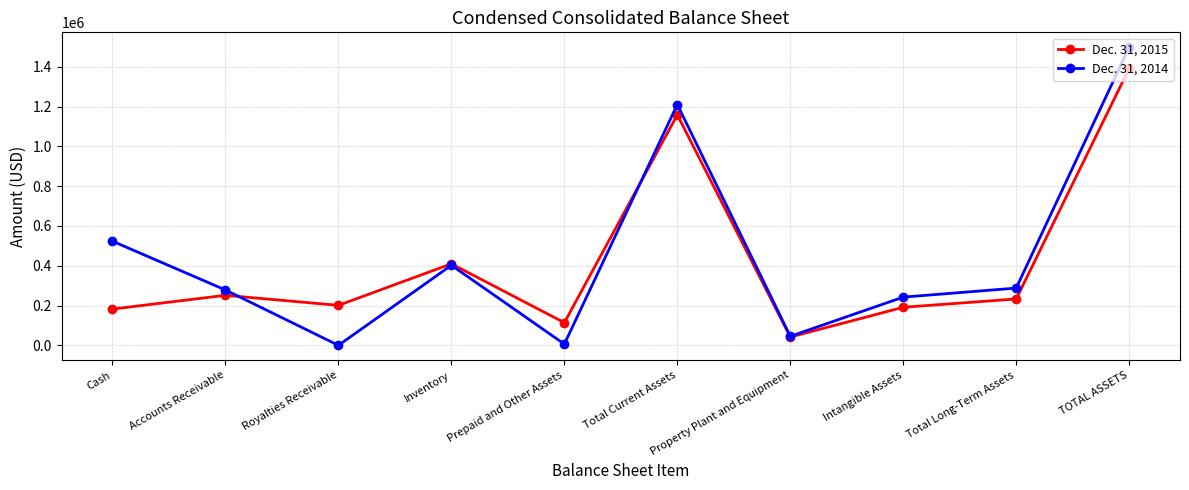

What is the value of the Dec. 31, 2015 point at the 8th from the left?

191366